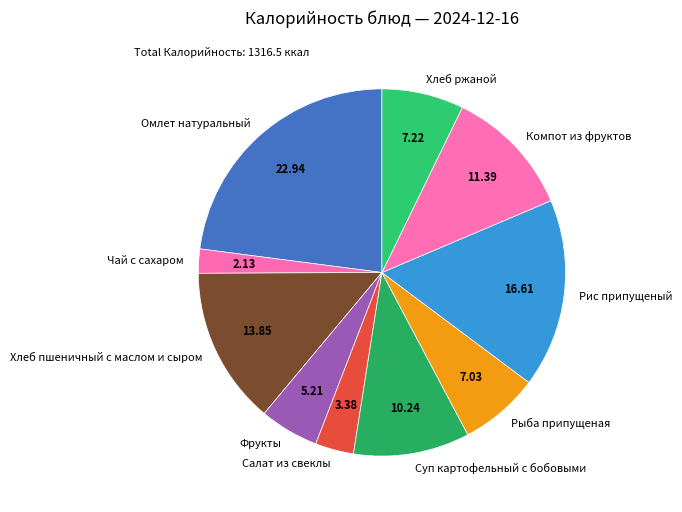

Is the sum of Салат из свеклы and Рис припущеный greater than half?

No